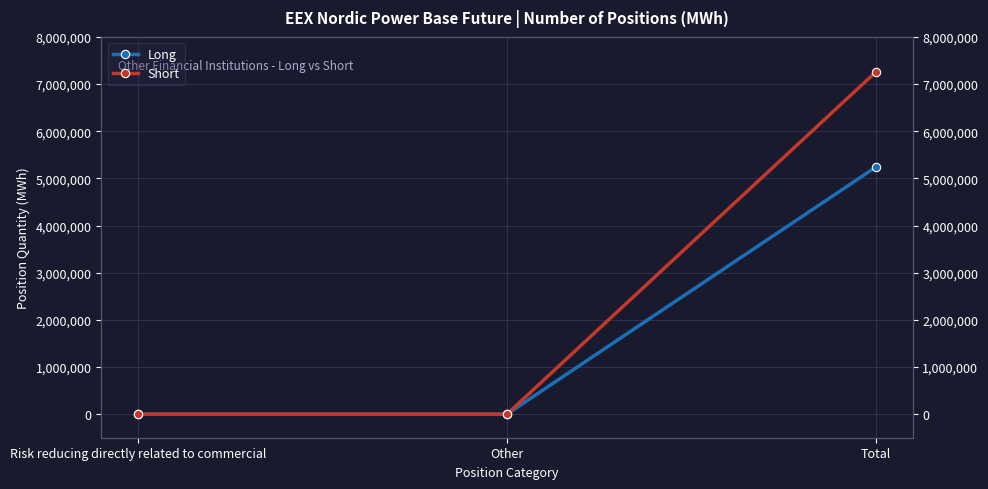

At which label does Short reach its minimum?

Risk reducing directly related to commercial